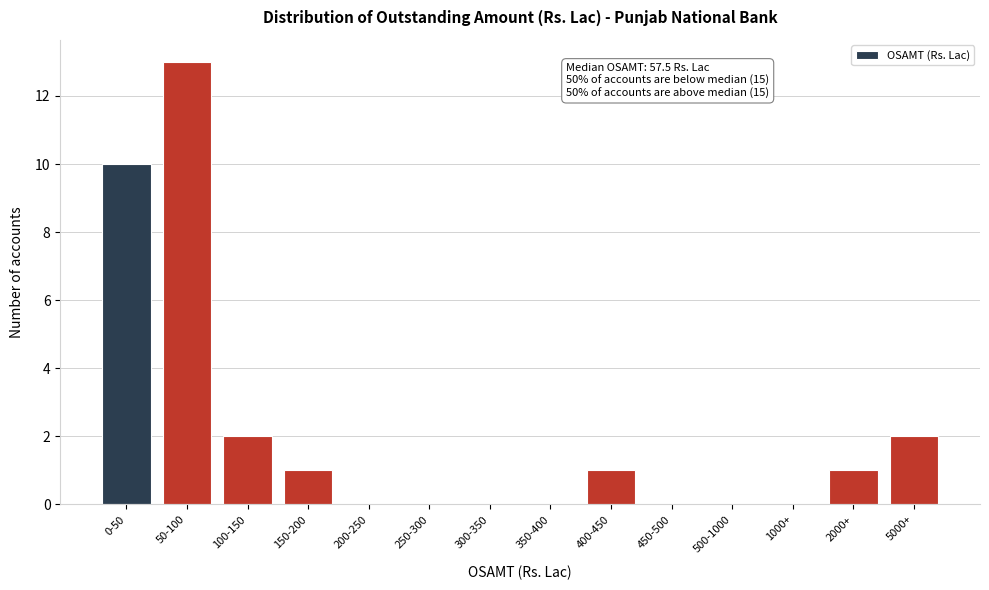

Reading left to right, extract all data points from this chart.

0-50=10	50-100=13	100-150=2	150-200=1	200-250=0	250-300=0	300-350=0	350-400=0	400-450=1	450-500=0	500-1000=0	1000+=0	2000+=1	5000+=2